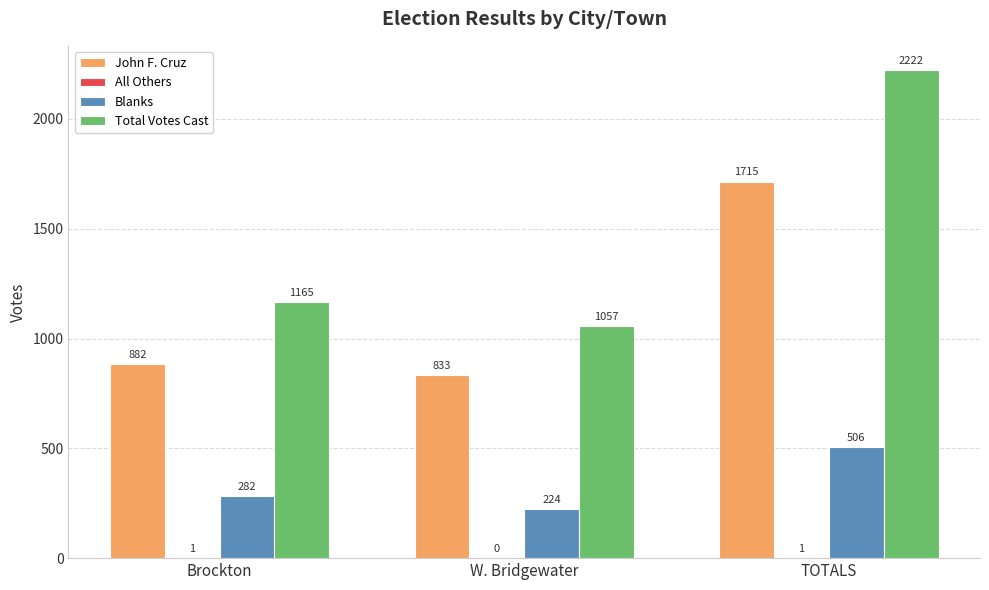

Between Brockton and TOTALS, which series saw the biggest shift?

Total Votes Cast